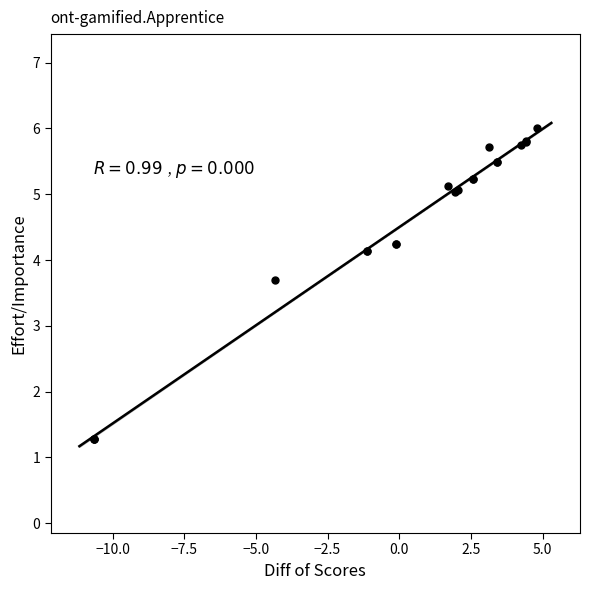

What Y value in the scatter plot is closest to 3?

3.7